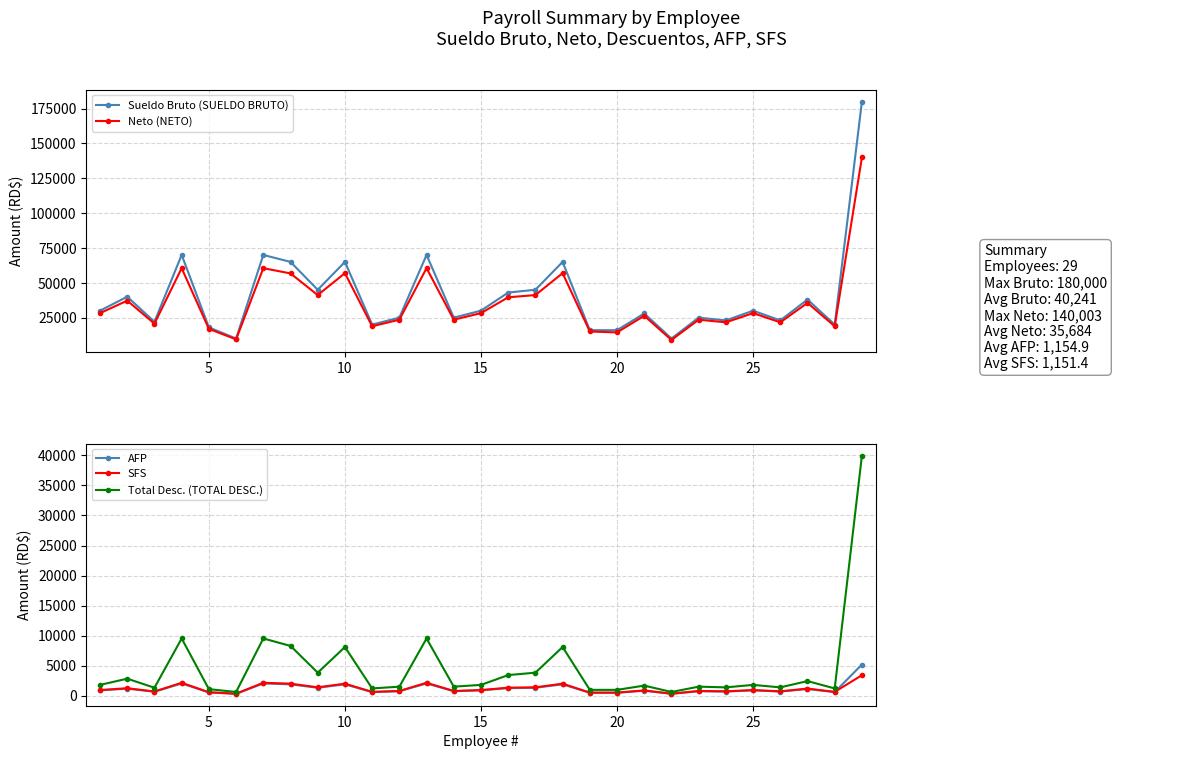

True or false: SFS and Neto (NETO) cross at least once.

False